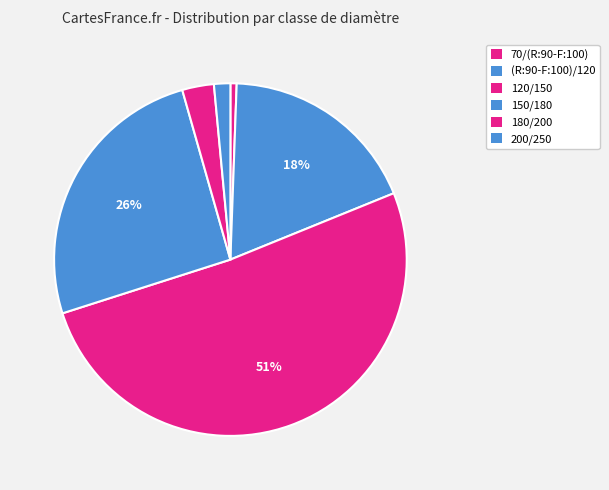

How many segments does this pie chart have?

6